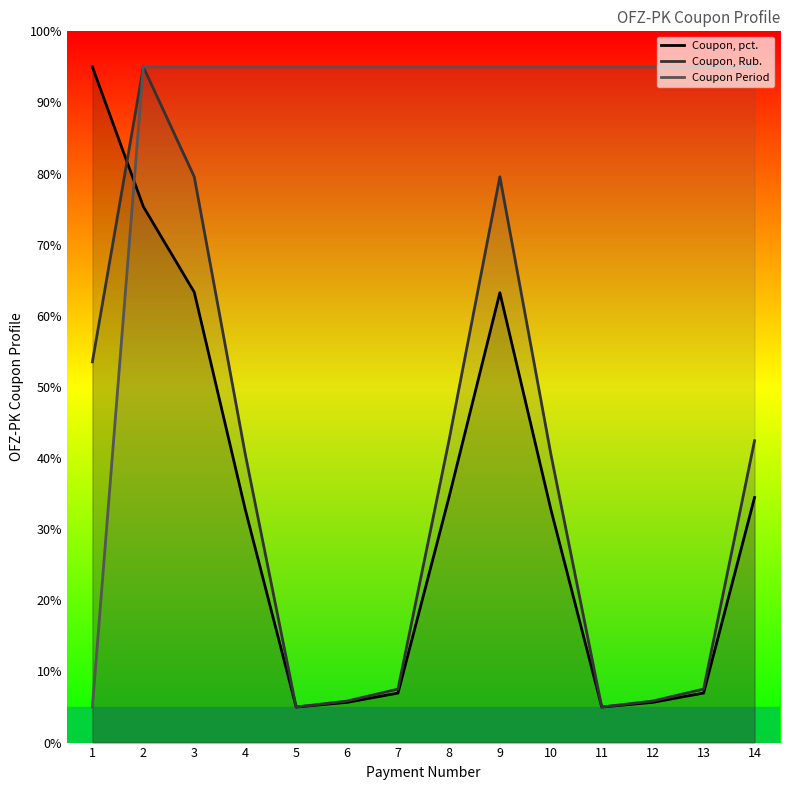

How many interior local valleys does the Coupon, pct. series have?

2